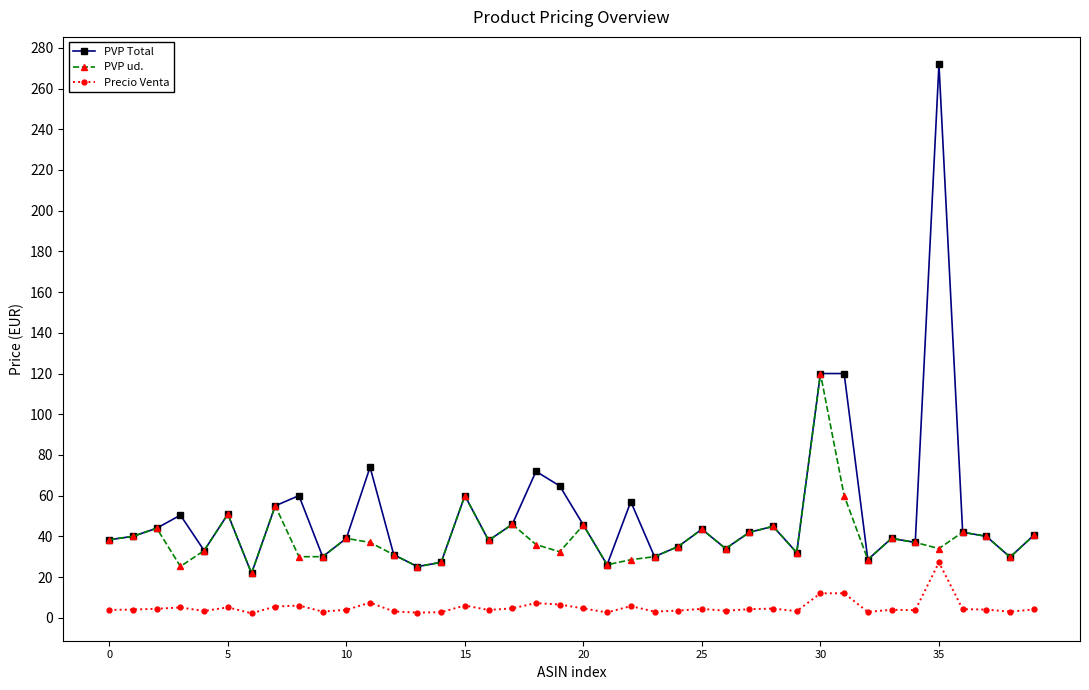

True or false: Precio Venta and PVP ud. intersect in this chart.

False